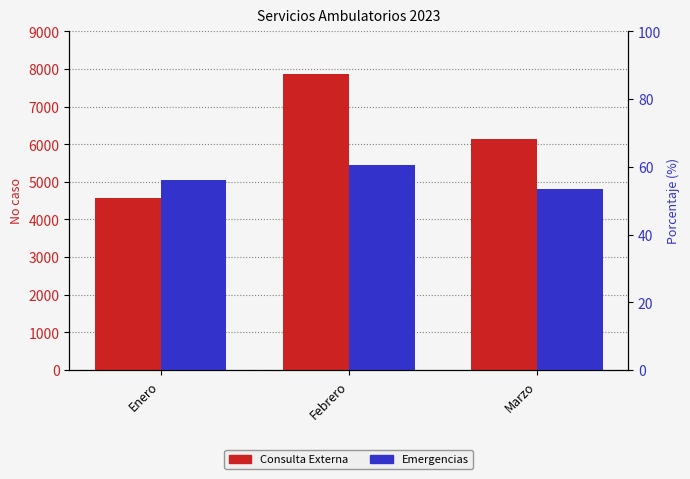

What is the difference between the maximum and second lowest values in the Consulta Externa series?

1709